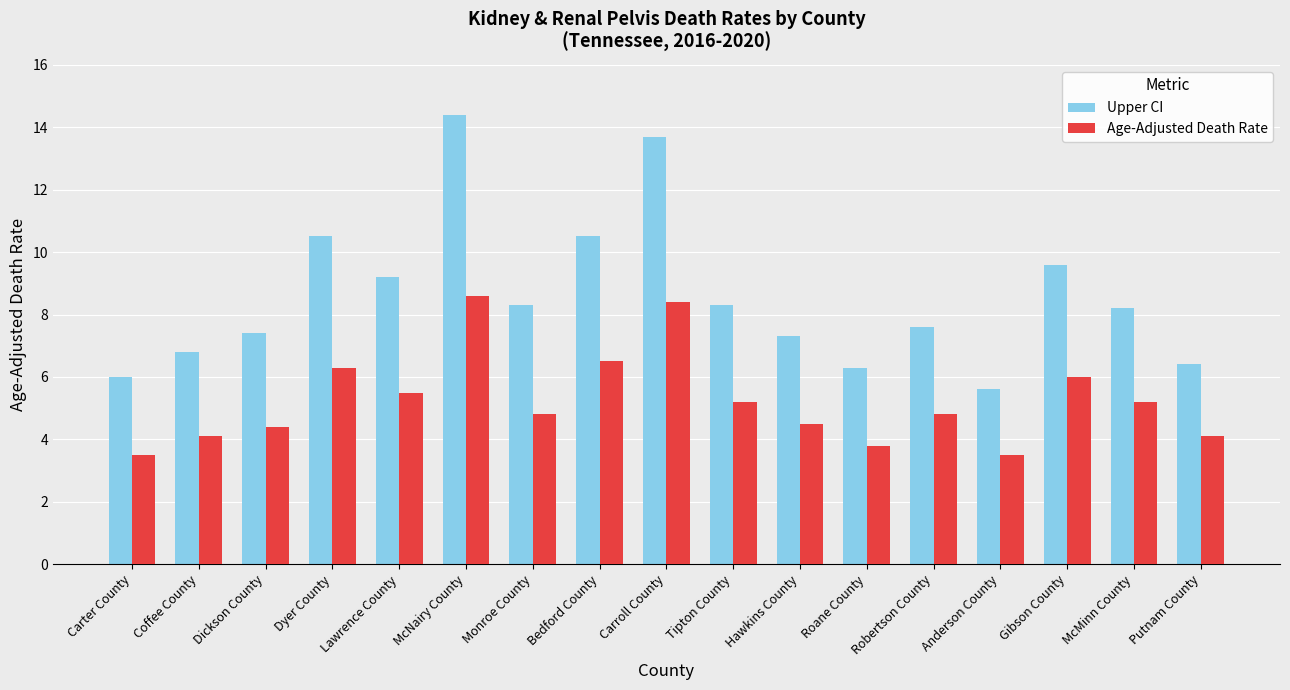

How many values in the Upper CI series exceed 8?

9